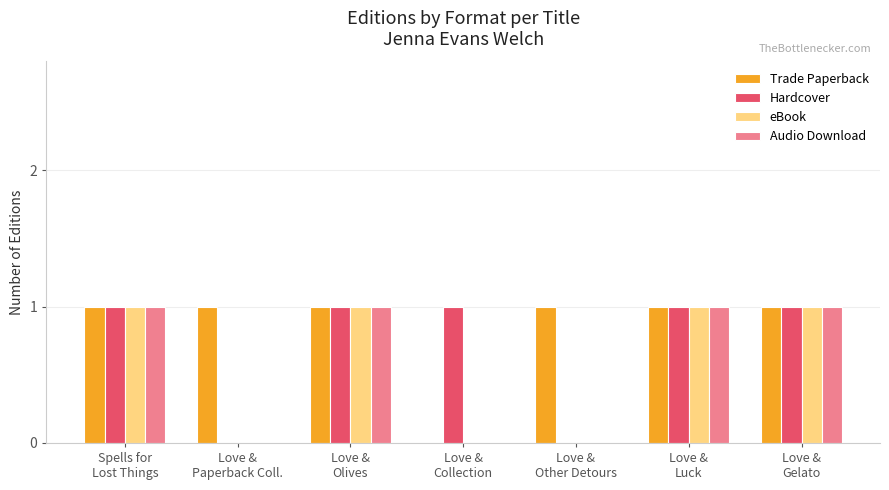

What is the sum of all eBook values?

4